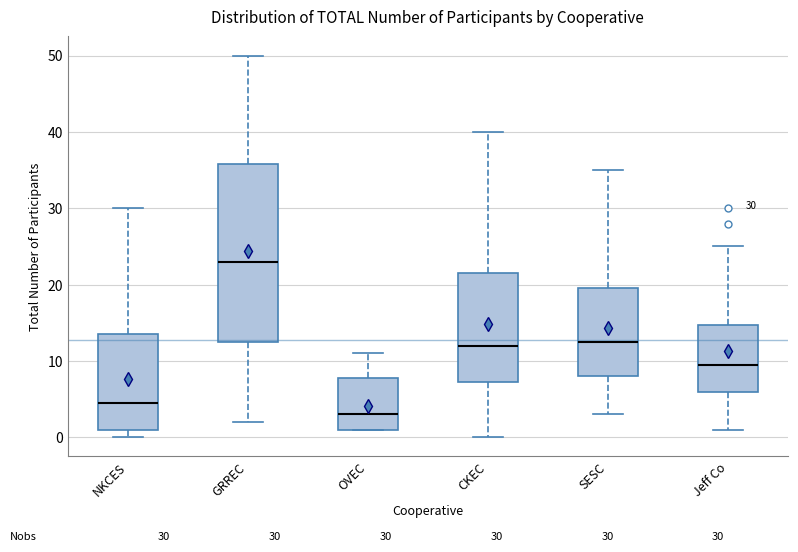

Which box is the tallest, from its lower edge to its upper edge?

GRREC